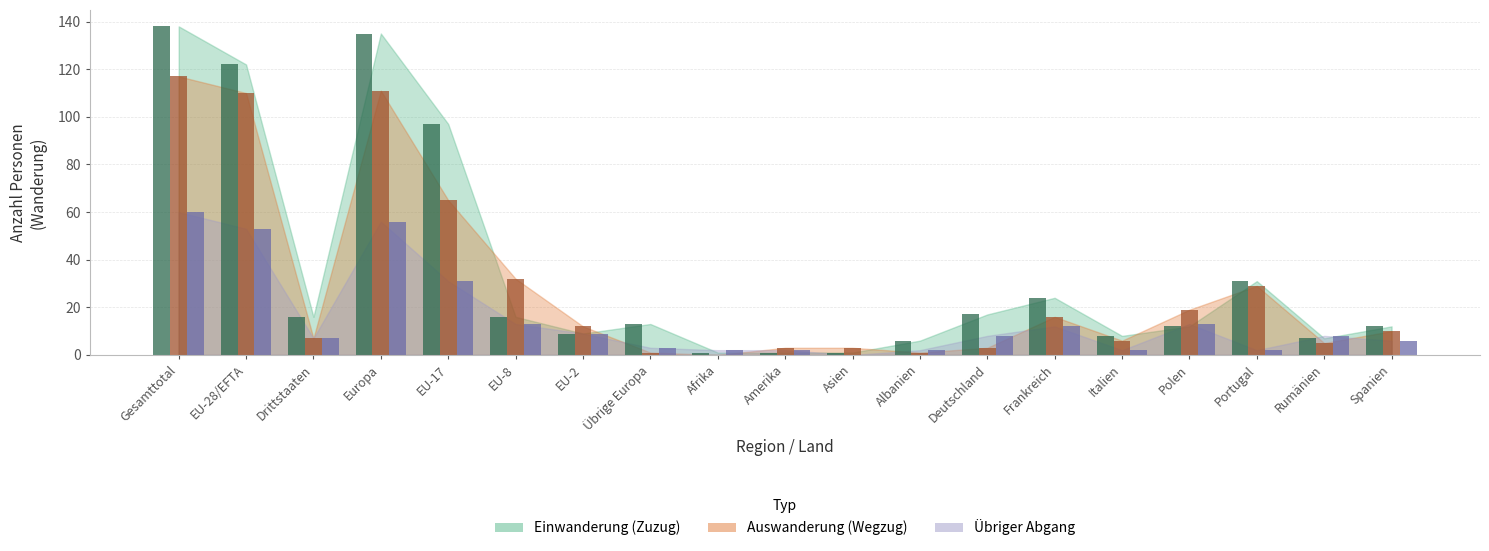

The Einwanderung (Zuzug) series shows 1 at Asien. True or false?

True